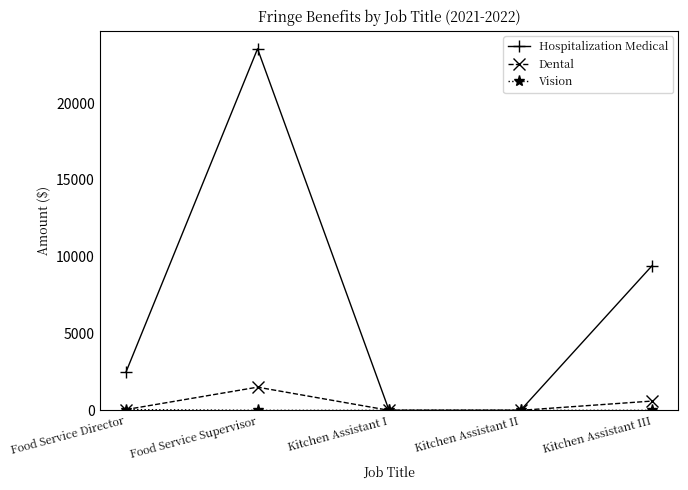

True or false: Hospitalization Medical has a value of 31311.7 at Food Service Supervisor.

False